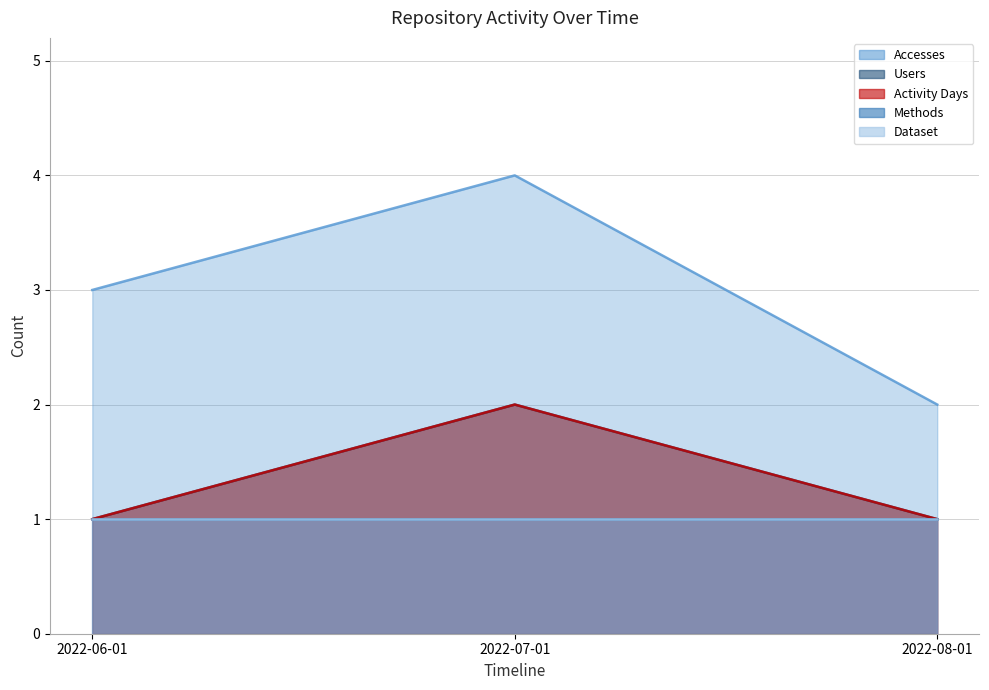

The value of Activity Days at 2022-08-01 is 1. True or false?

True